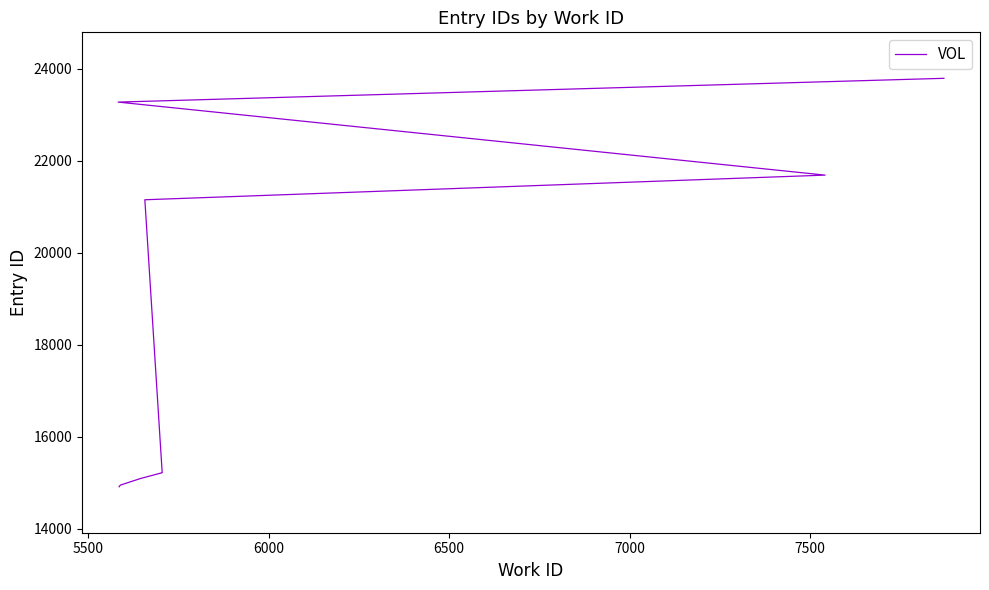

Is this an area chart (filled region under the line)?

No